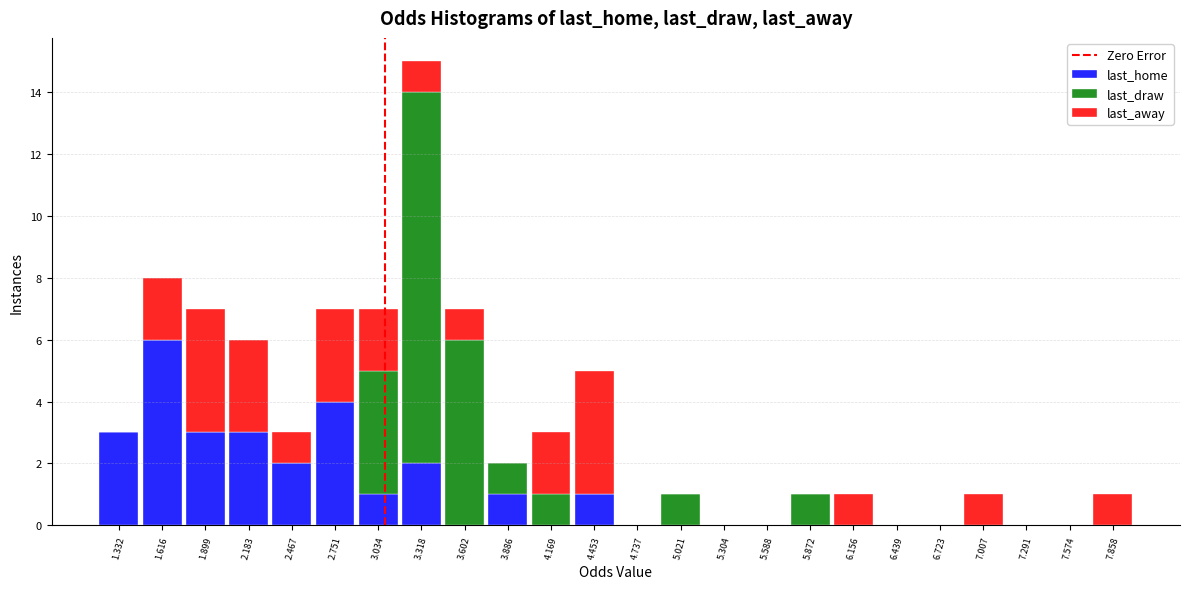

Reading left to right, list every stacked bar in this chart as the range it spans on the x-axis followed by its total height. Neither the bar edges nor the heights are printed on the chart, so give them approximately, as read against the axes.

1.20 to 1.45: 3
1.45 to 1.75: 8
1.75 to 2.05: 7
2.05 to 2.35: 6
2.35 to 2.60: 3
2.60 to 2.90: 7
2.90 to 3.20: 7
3.20 to 3.45: 15
3.45 to 3.75: 7
3.75 to 4.05: 2
4.05 to 4.30: 3
4.30 to 4.60: 5
4.60 to 4.90: 0
4.90 to 5.15: 1
5.15 to 5.45: 0
5.45 to 5.75: 0
5.75 to 6.00: 1
6.00 to 6.30: 1
6.30 to 6.60: 0
6.60 to 6.85: 0
6.85 to 7.15: 1
7.15 to 7.45: 0
7.45 to 7.70: 0
7.70 to 8.00: 1